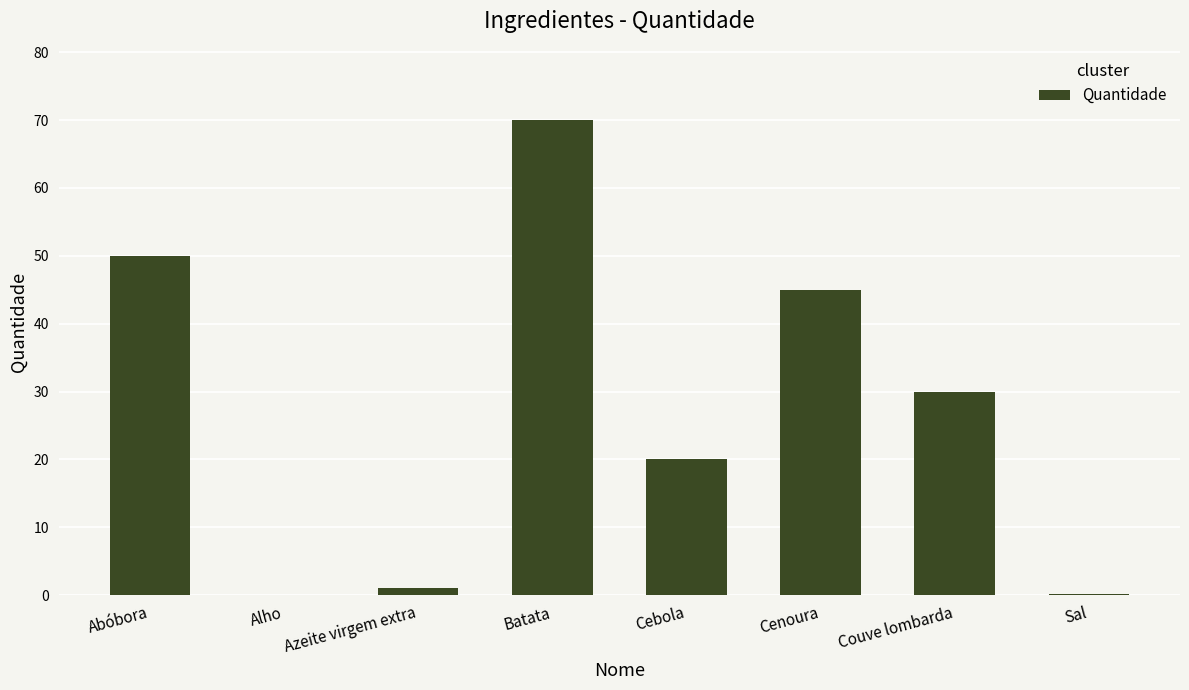

Does the chart contain stacked bars?

No